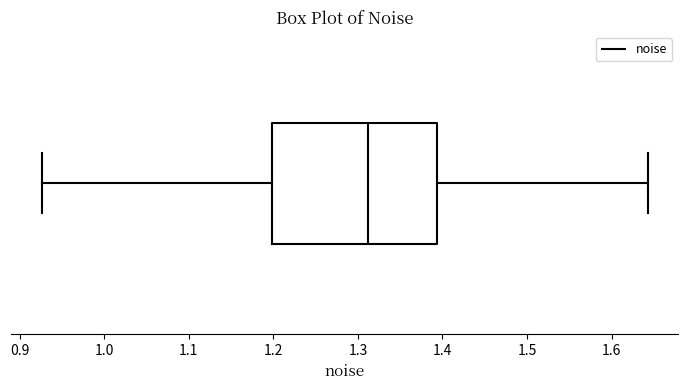

Transcribe this box plot: give where the median line is, the range the box spans, and where the two whiskers end, as read against the x-axis. The values are not printed on the chart, so give them approximately, as read against the axis.

median 1.31, box 1.20 to 1.39, whiskers 0.93 to 1.64